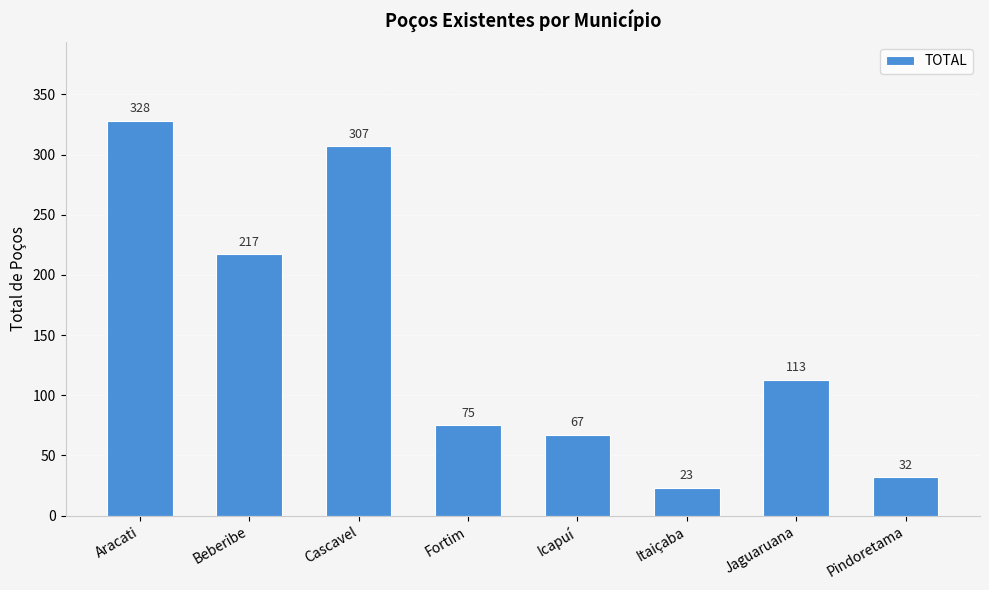

At which label does the data first exceed 113?

Aracati